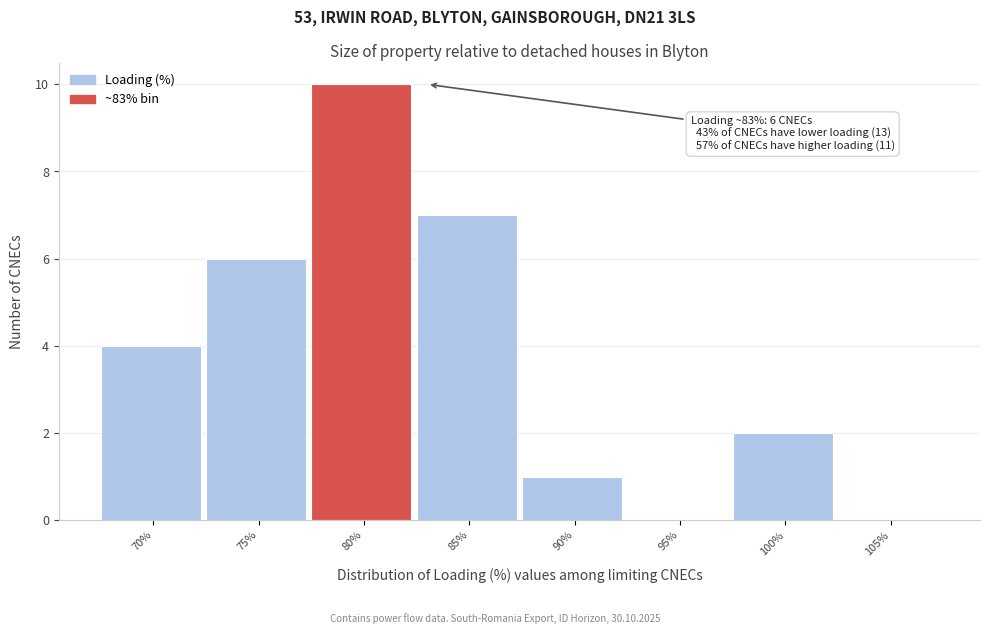

Reading left to right, transcribe all the data shown in this chart.

70%=4	75%=6	80%=10	85%=7	90%=1	95%=0	100%=2	105%=0